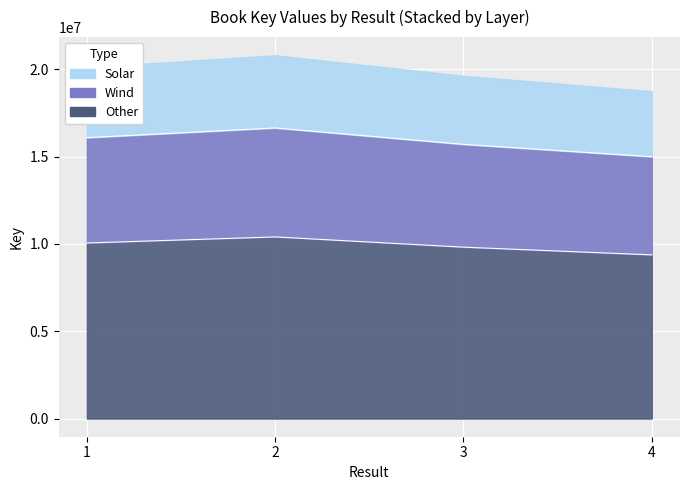

What is the value of the 4th point from the left?

9371638.5